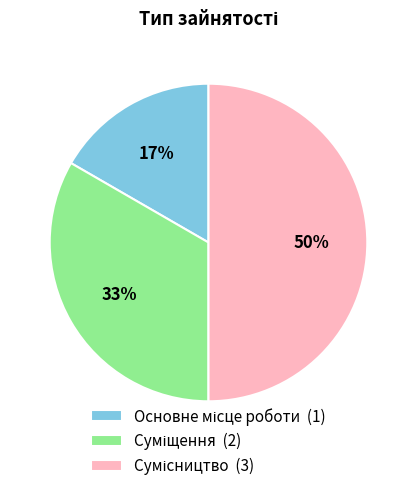

To the nearest percent, what is the difference between the largest and smallest slice percentages?

33%